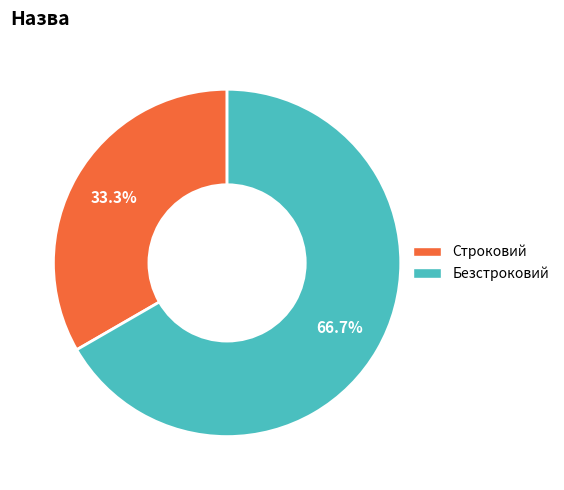

To the nearest percent, what portion does Строковий represent?

33%